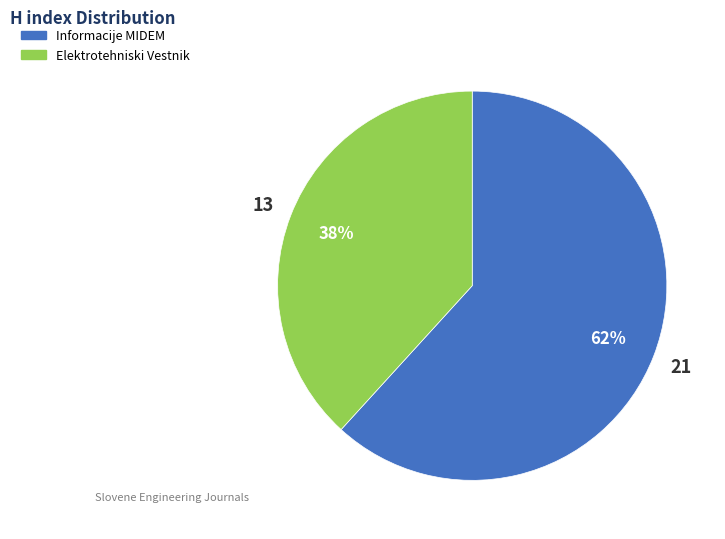

To the nearest percent, what is the difference between the largest and smallest slice percentages?

24%